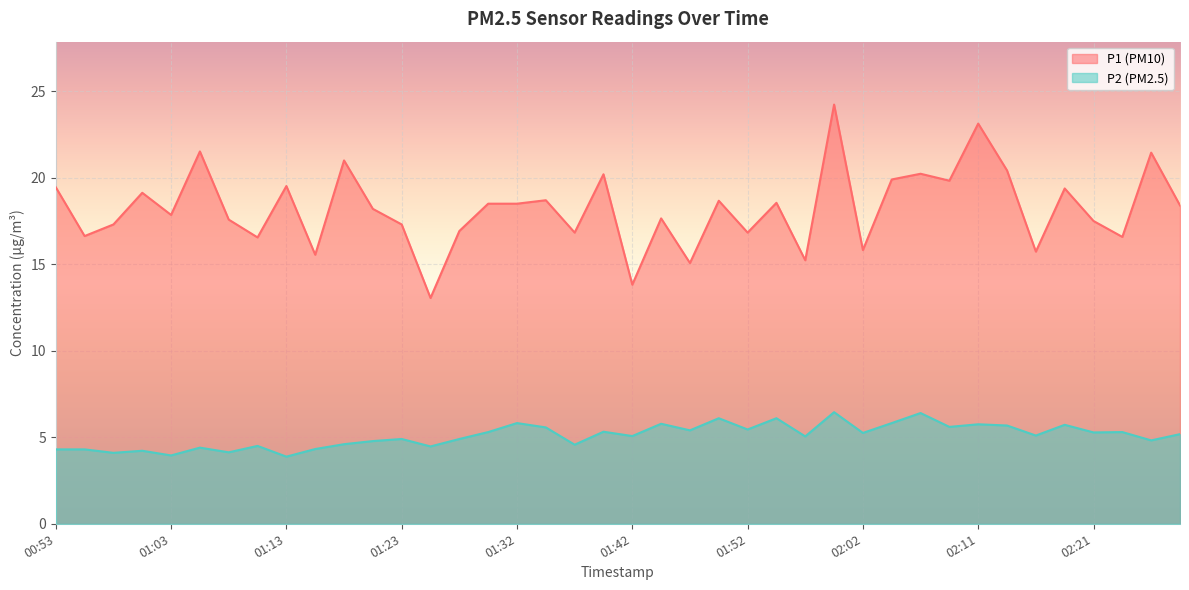

True or false: P1 and P2 cross at least once.

False